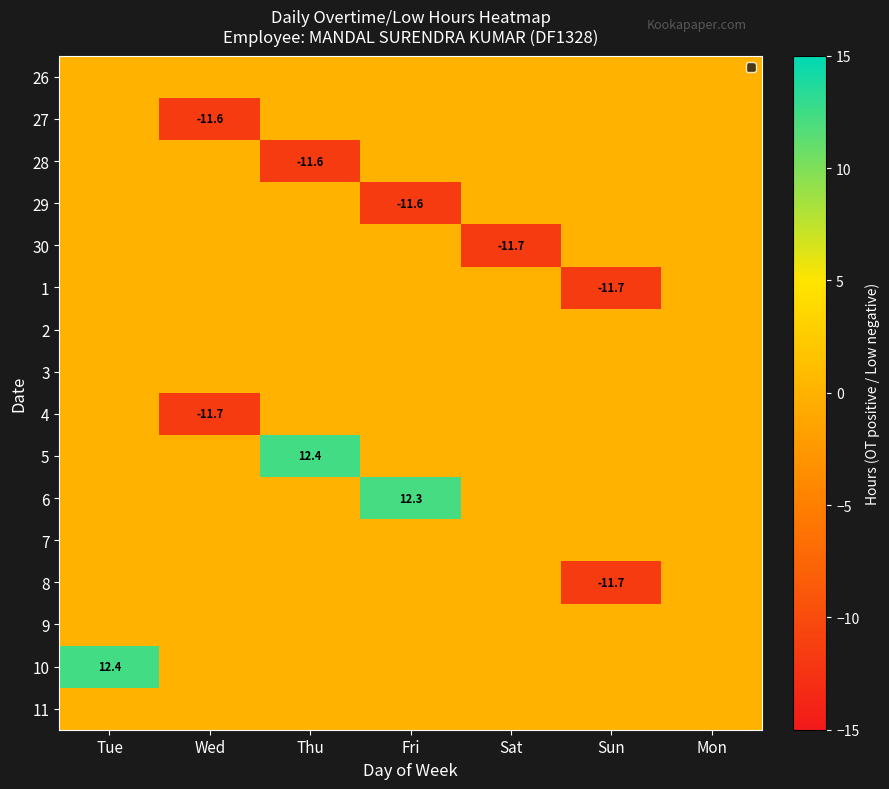

Is it true that 10 equals 18.1 at Tue?

False